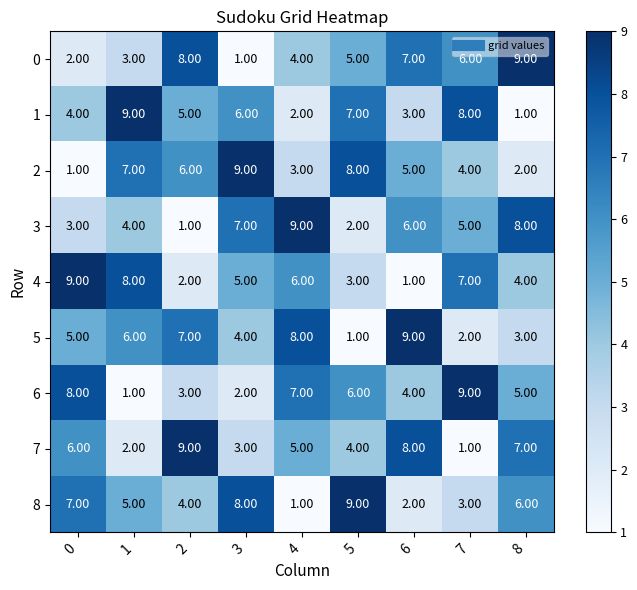

What is the sum of the 1 values at 1 and 7?

17